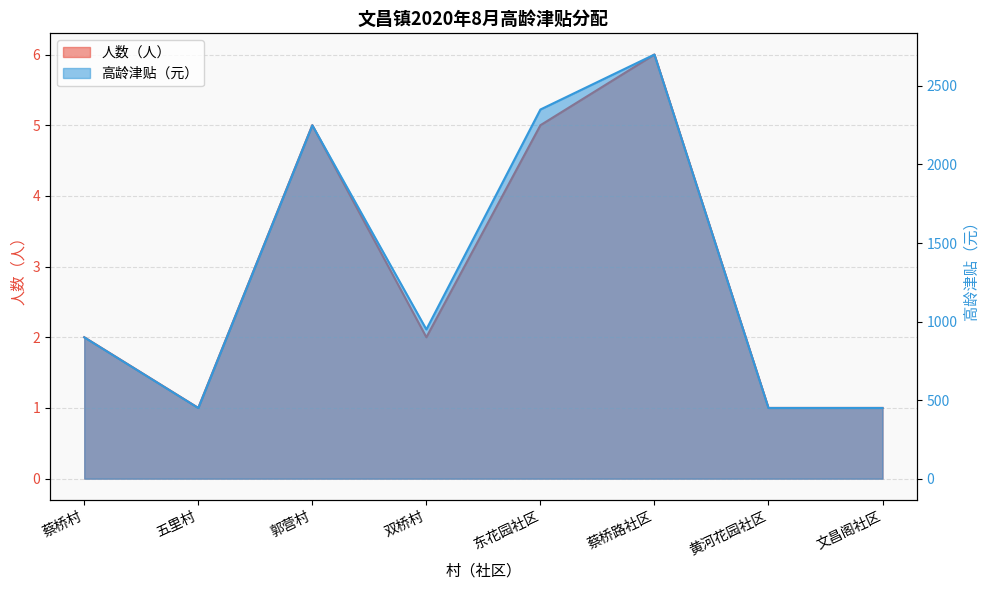

How many values in the 人数（人） series are below 2?

3